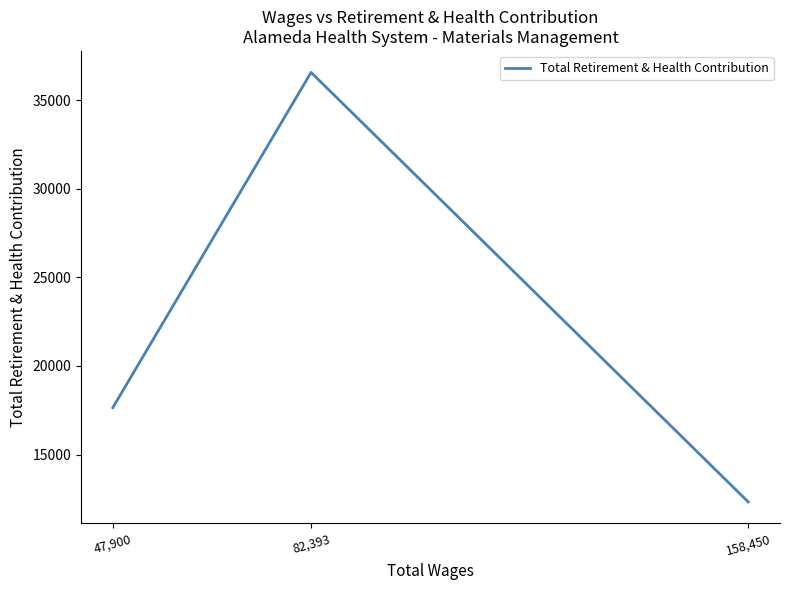

What is the minimum value shown in the chart?

12325